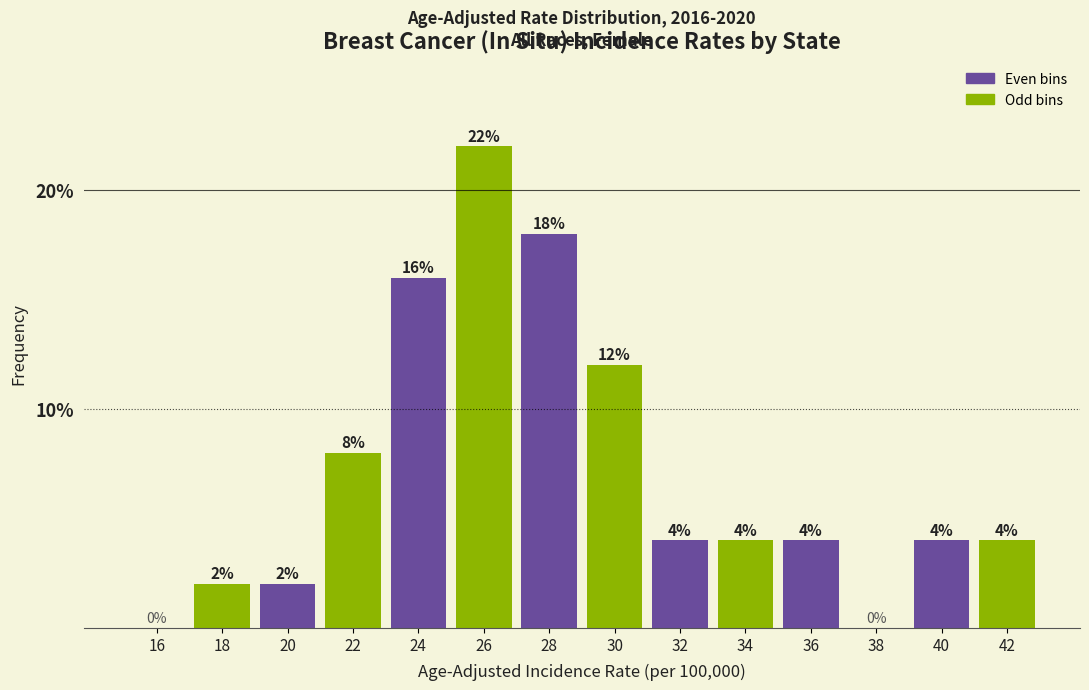

Are the bars horizontal?

No